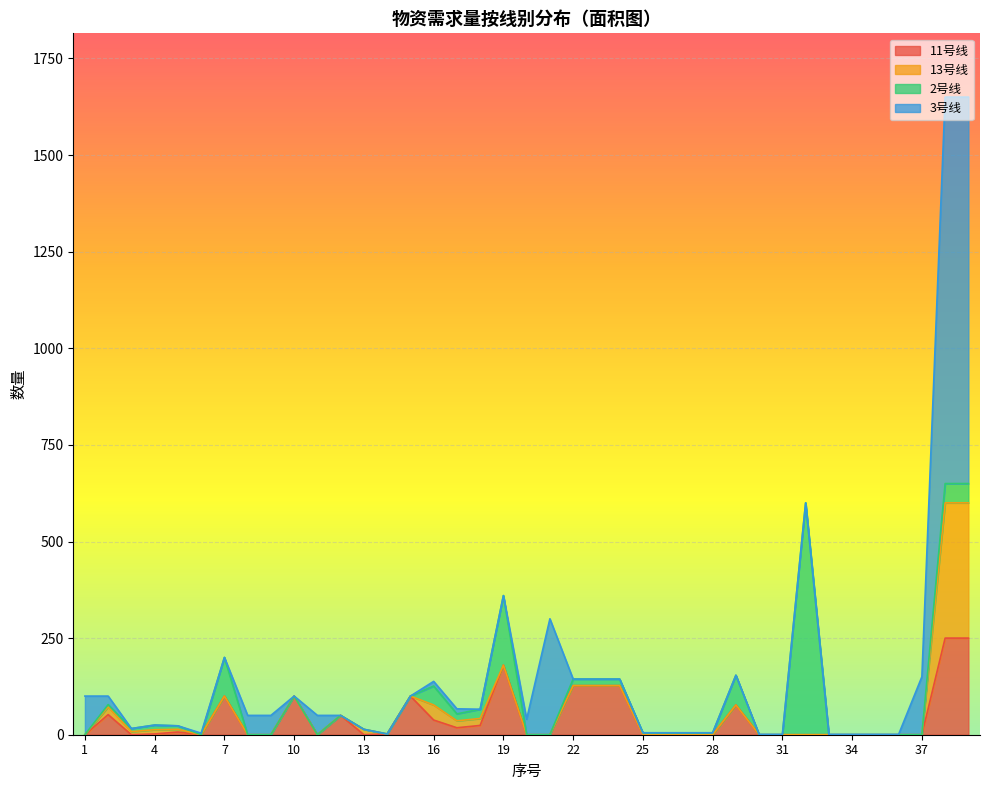

How many times do 2号线 and 11号线 cross each other?

3